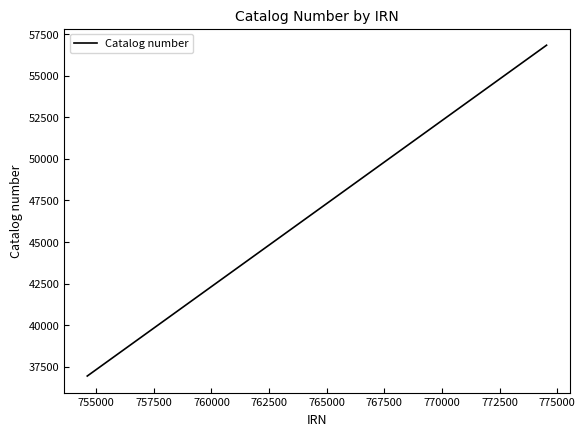

How many lines are shown in the chart?

1